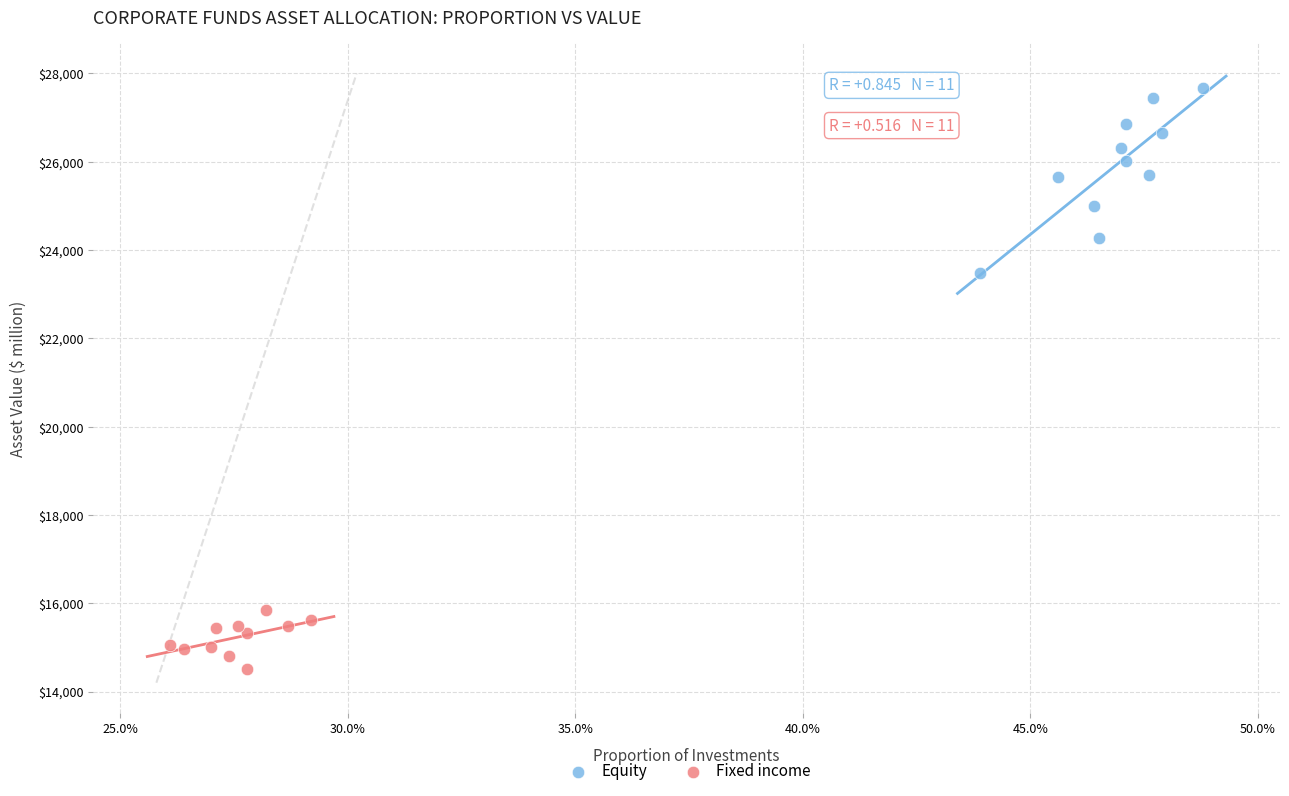

Which series has the widest spread of Y values?

Equity